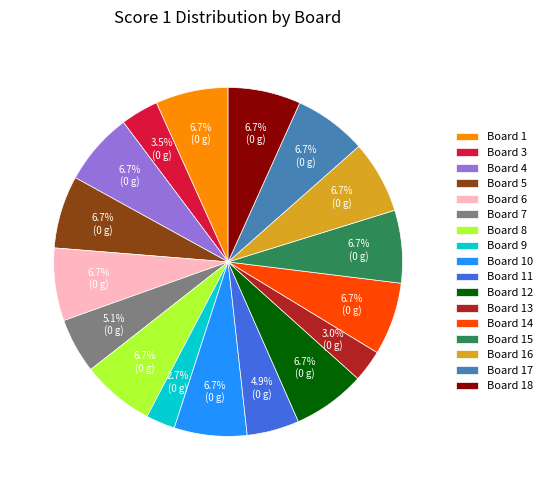

Count the number of slices in the pie.

17